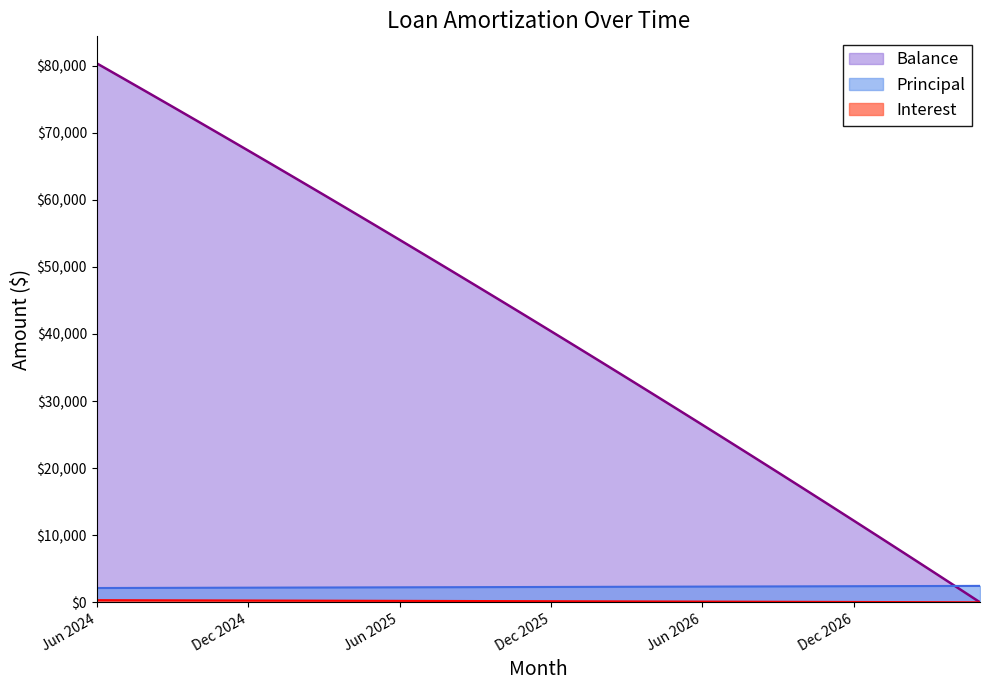

Reading left to right, transcribe all the data shown in this chart.

Interest: 326.4	318.0	309.5	301.0	292.4	283.8	275.2	266.6	257.9	249.1	240.4	231.6	222.8	213.9	205.0	196.0	187.1	178.1	169.0	159.9	150.8	141.7	132.5	123.3	114.0	104.7	95.4	86.0	76.6	67.2	57.7	48.2	38.6	29.0	19.4	9.7
Principal: 2136.0	2144.0	2153.0	2161.0	2170.0	2179.0	2187.0	2196.0	2205.0	2213.0	2222.0	2231.0	2240.0	2249.0	2257.0	2266.0	2275.0	2284.0	2293.0	2302.0	2312.0	2321.0	2330.0	2339.0	2348.0	2358.0	2367.0	2376.0	2386.0	2395.0	2405.0	2414.0	2424.0	2433.0	2443.0	2453.0
Balance: 80334.0	78190.0	76037.0	73876.0	71706.0	69527.0	67340.0	65144.0	62939.0	60726.0	58504.0	56273.0	54033.0	51784.0	49527.0	47261.0	44986.0	42702.0	40409.0	38107.0	35795.0	33474.0	31144.0	28805.0	26457.0	24099.0	21732.0	19356.0	16970.0	14575.0	12170.0	9756.0	7332.0	4899.0	2456.0	3.0